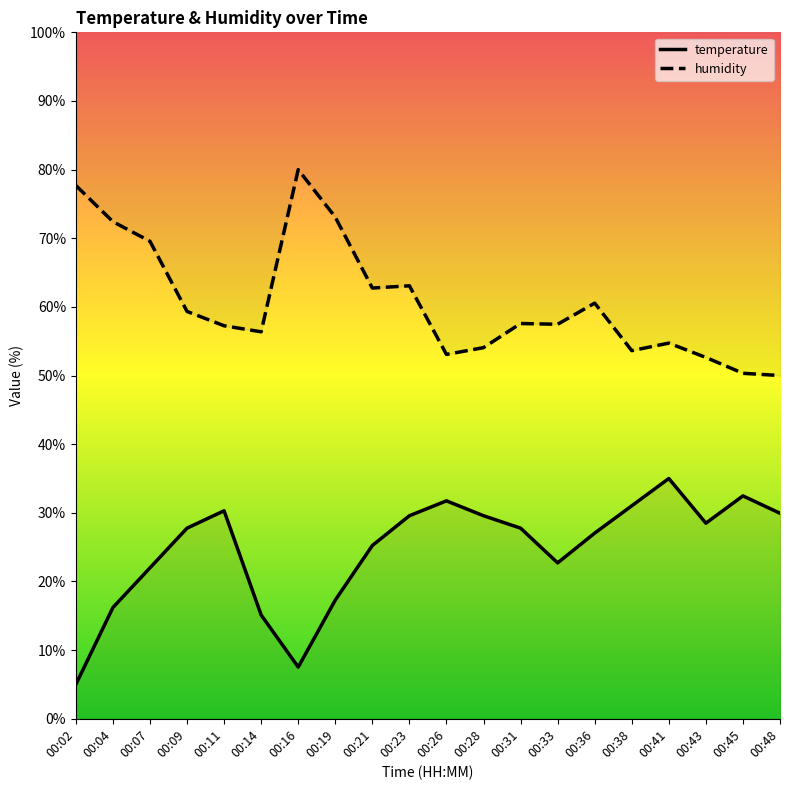

Reading left to right, list all the values displayed in this chart.

temperature: 00:02=5.0	00:04=16.2	00:07=22.0	00:09=27.8	00:11=30.3	00:14=15.1	00:16=7.5	00:19=17.3	00:21=25.2	00:23=29.6	00:26=31.7	00:28=29.6	00:31=27.8	00:33=22.7	00:36=27.0	00:38=31.0	00:41=35.0	00:43=28.5	00:45=32.5	00:48=29.9
humidity: 00:02=77.7	00:04=72.4	00:07=69.6	00:09=59.3	00:11=57.3	00:14=56.4	00:16=80.0	00:19=73.1	00:21=62.7	00:23=63.1	00:26=53.1	00:28=54.1	00:31=57.6	00:33=57.5	00:36=60.5	00:38=53.6	00:41=54.7	00:43=52.6	00:45=50.3	00:48=50.0